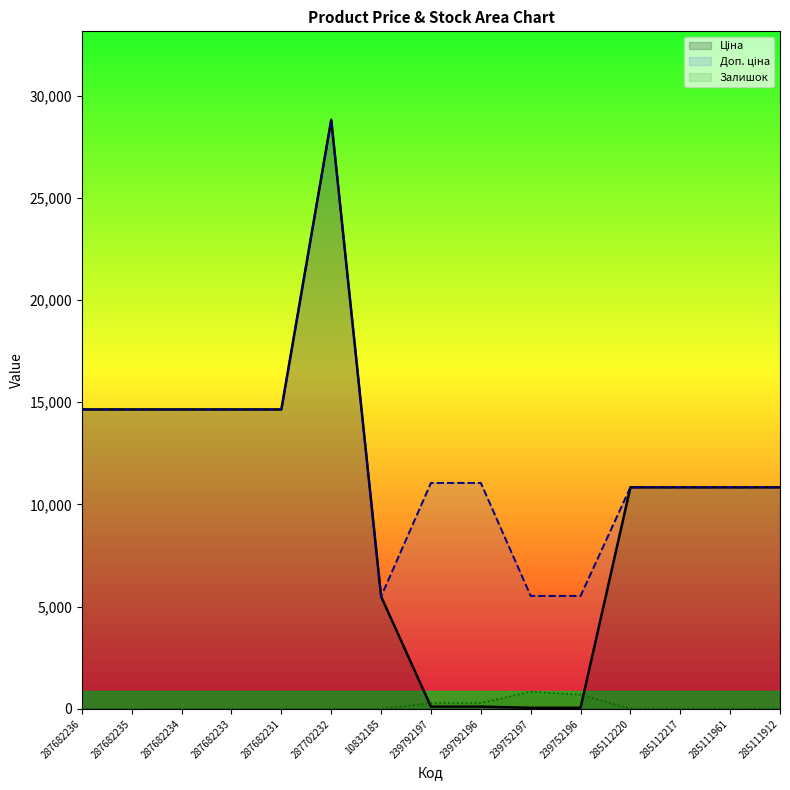

What is the difference between the highest and lowest values at 239792196?

10944.5